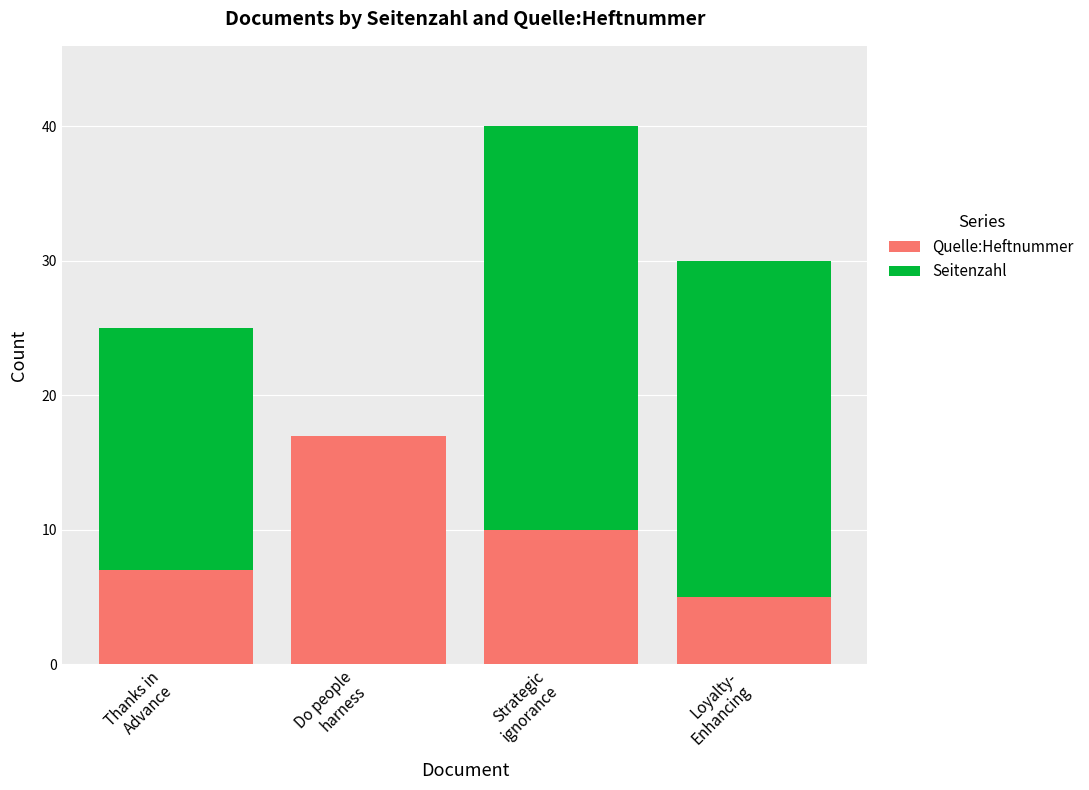

What is the sum of all Quelle:Heftnummer values?

39